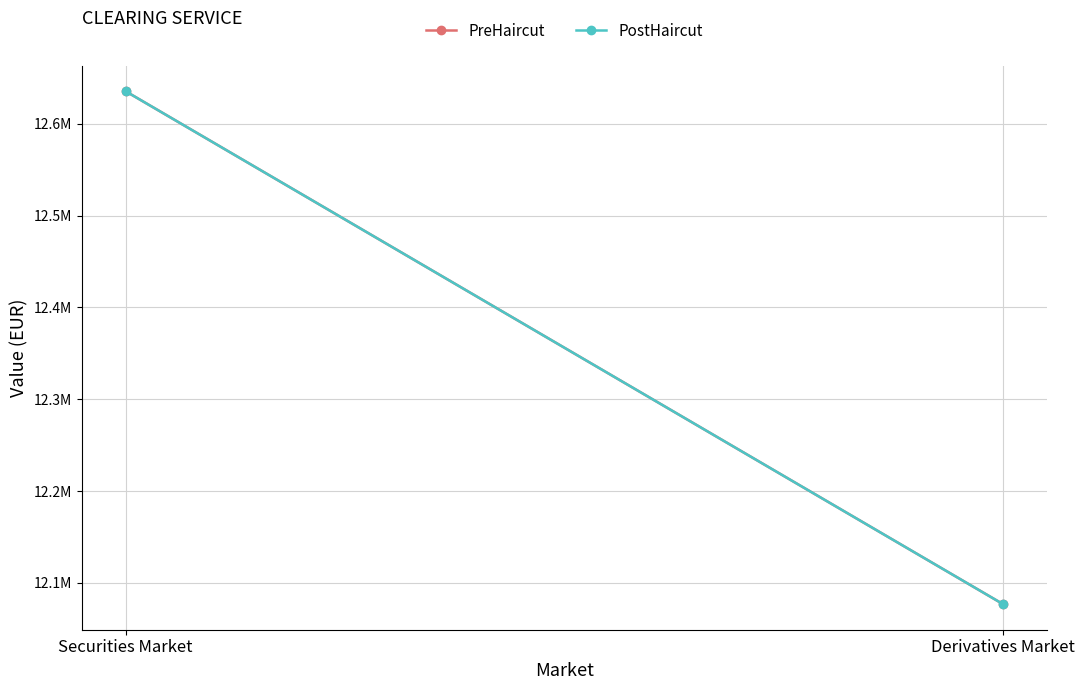

Is the value of PostHaircut at Securities Market greater than the value of PreHaircut at Securities Market?

No